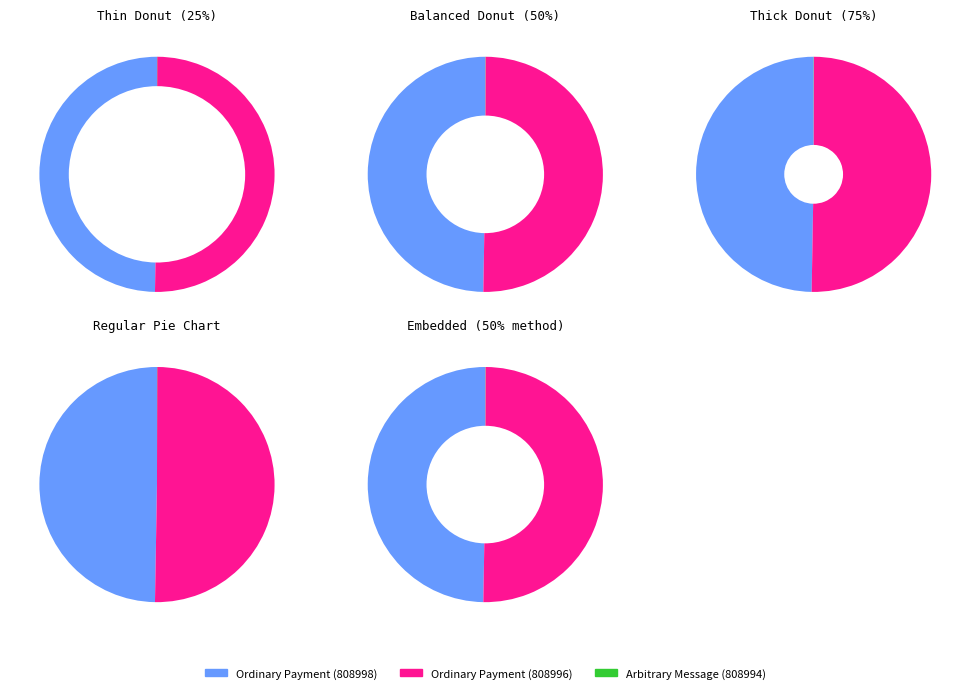

Is it true that Ordinary Payment (808996) is 37% of the pie?

False